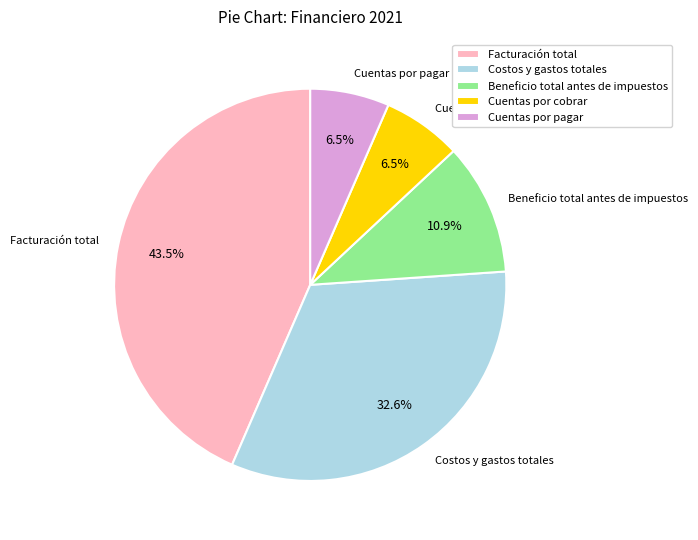

Does any single category account for the majority?

No